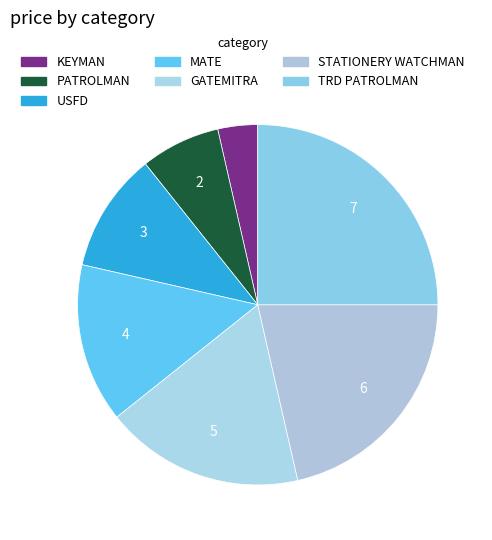

What is the total percentage of PATROLMAN and GATEMITRA?

25.0%